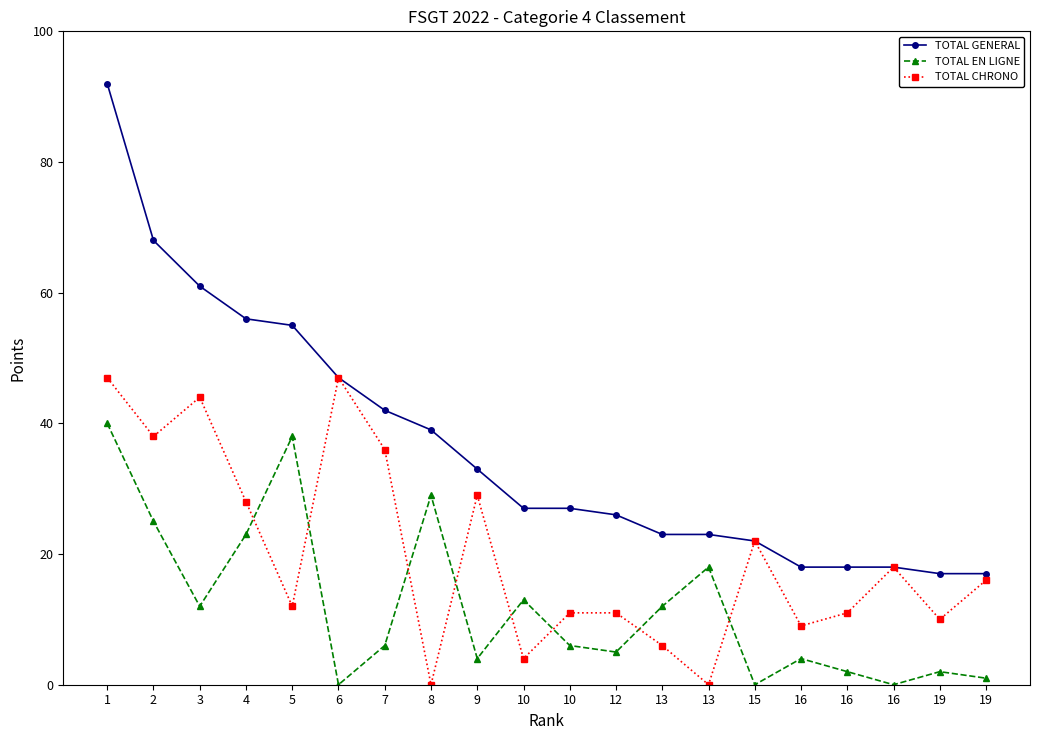

At how many categories does at least one series exceed 56?

3